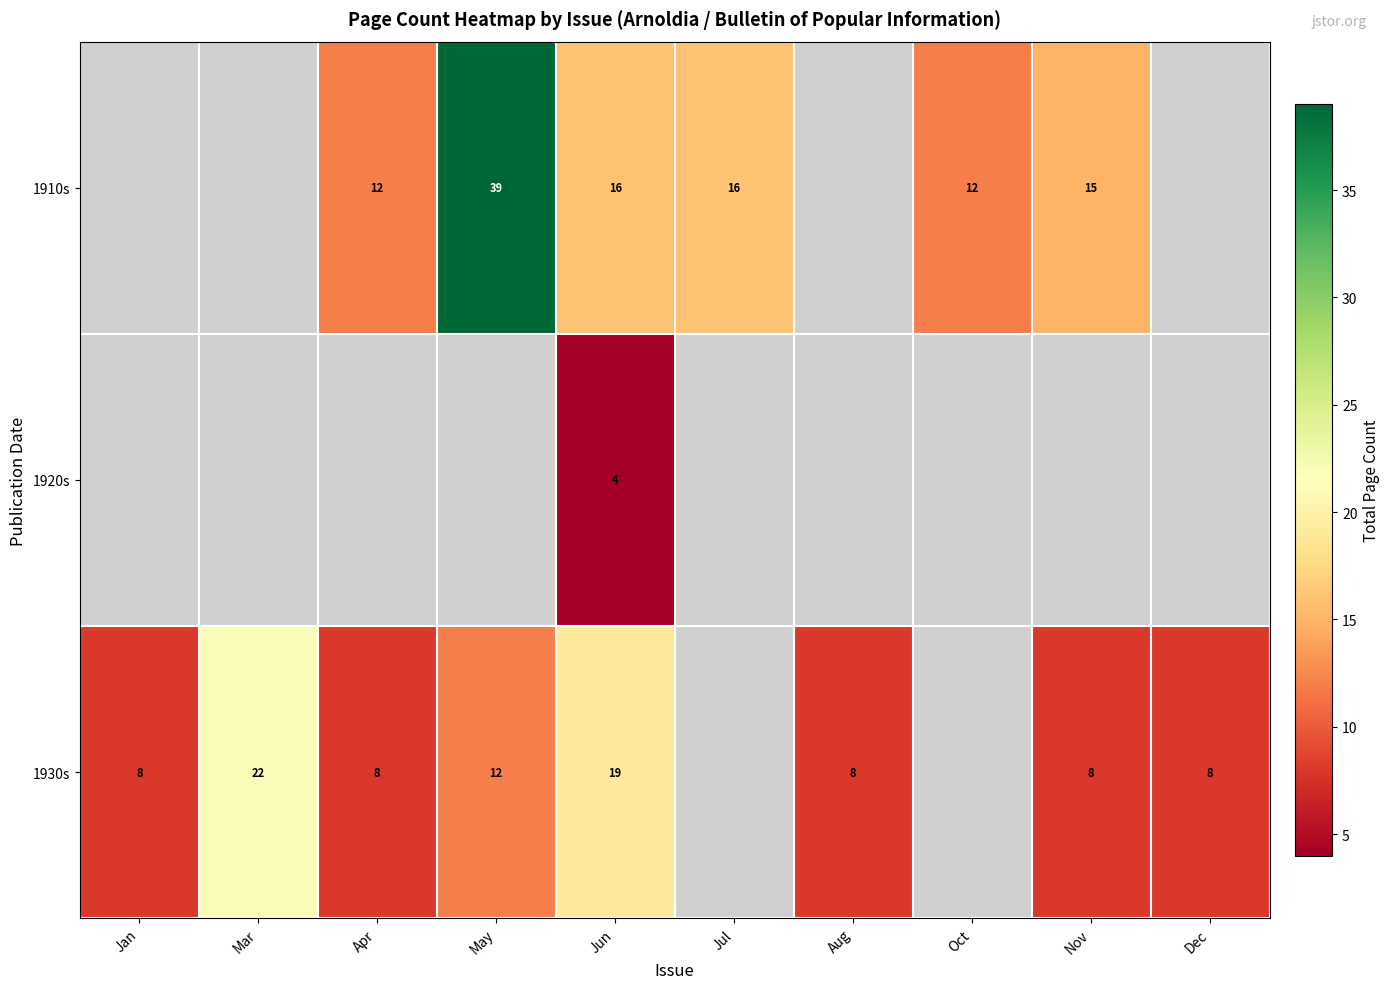

True or false: 1920s has a value of 2 at Jun.

False